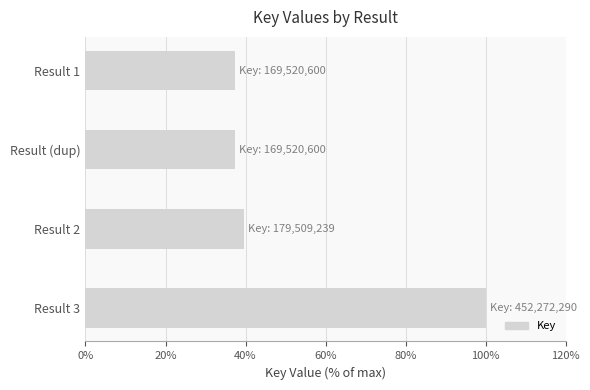

What is the difference between the values at Result 3 and Result (dup)?

62.5